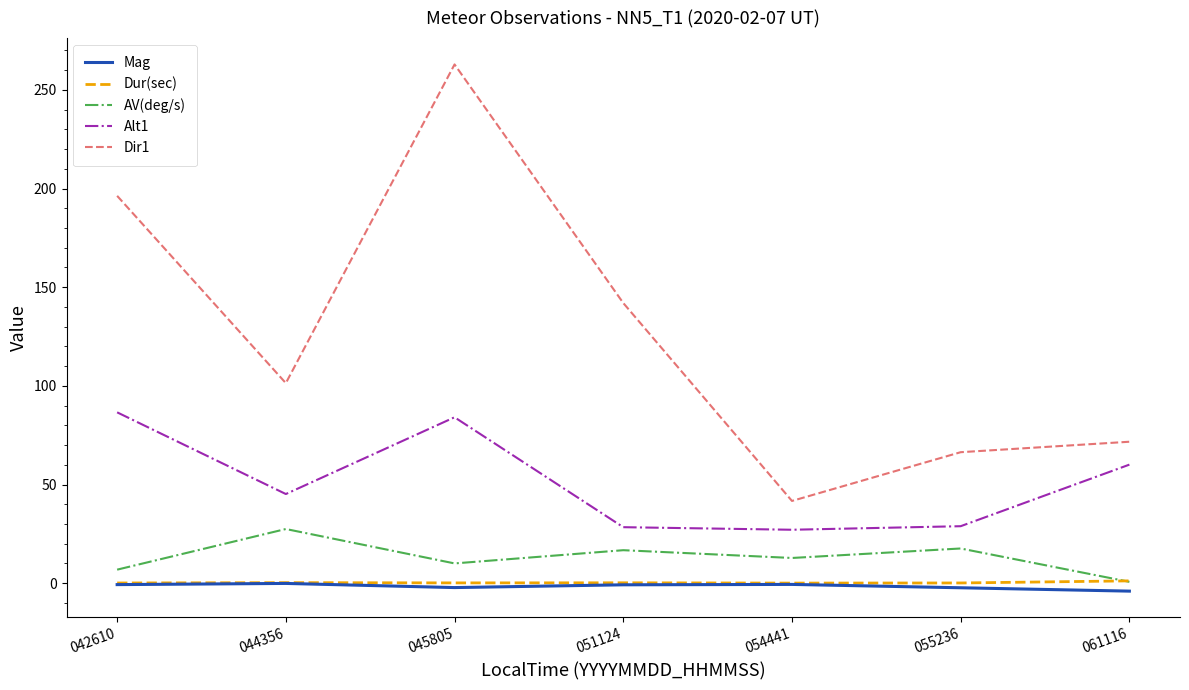

The Dur(sec) series shows 1.2 at 061116. True or false?

True